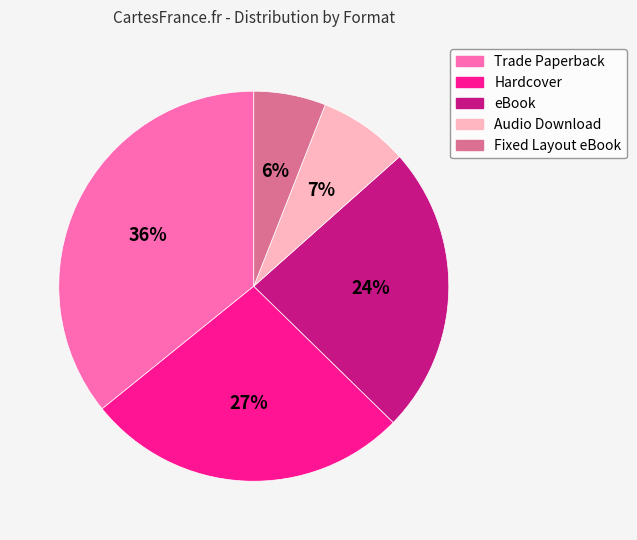

What is the ratio of the value at Hardcover to the value at Trade Paperback?

0.8